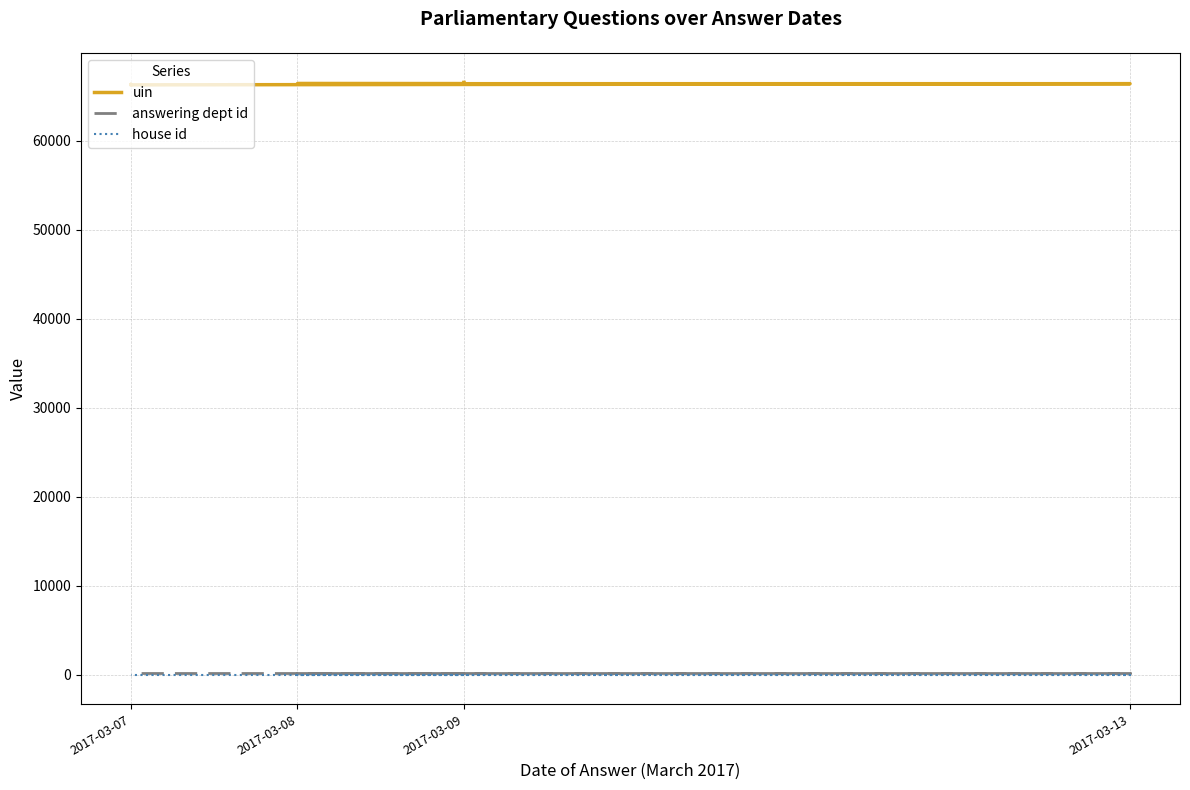

What is the spread (max minus min) of values at 9?

66358